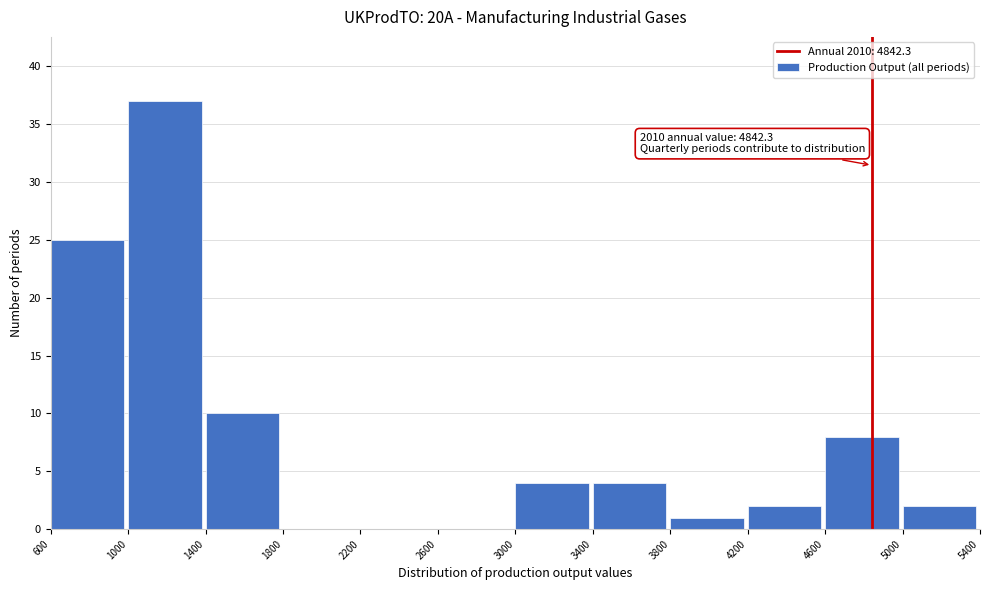

Which range on the x-axis has the tallest bar?

1000 to 1400